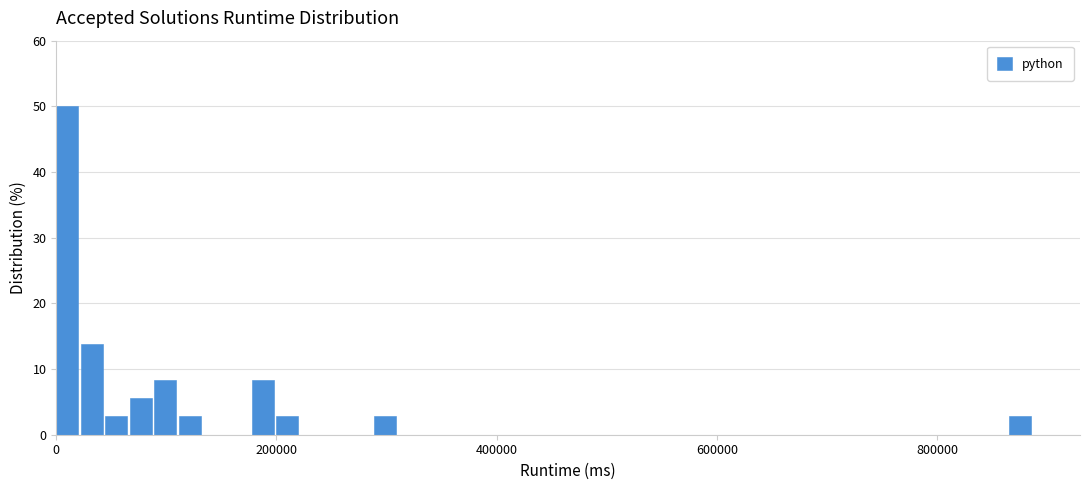

Around what value on the x-axis is the tallest bar? Give the approximate position of its centre, as read against the axis.

20000